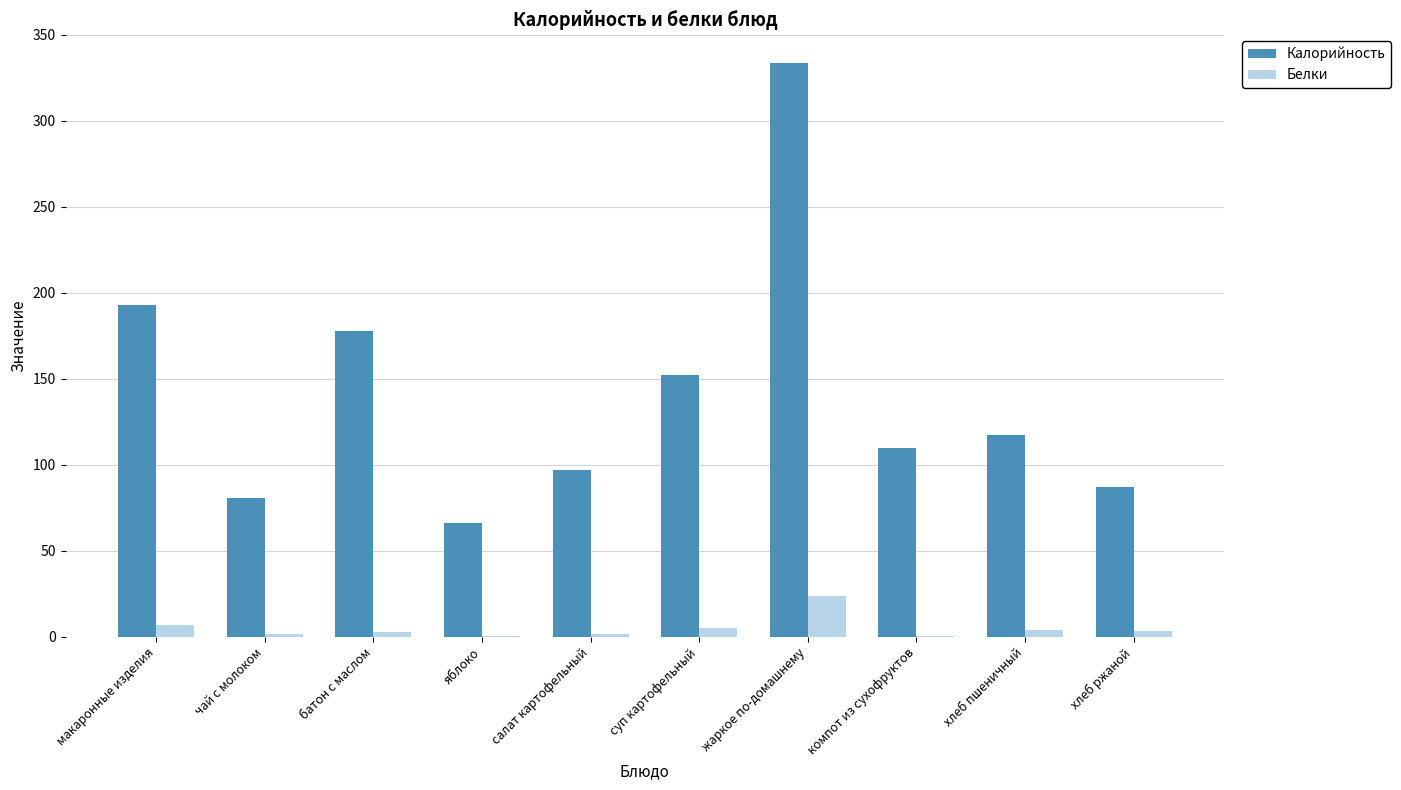

Where does the Белки series first go above 3?

макаронные изделия